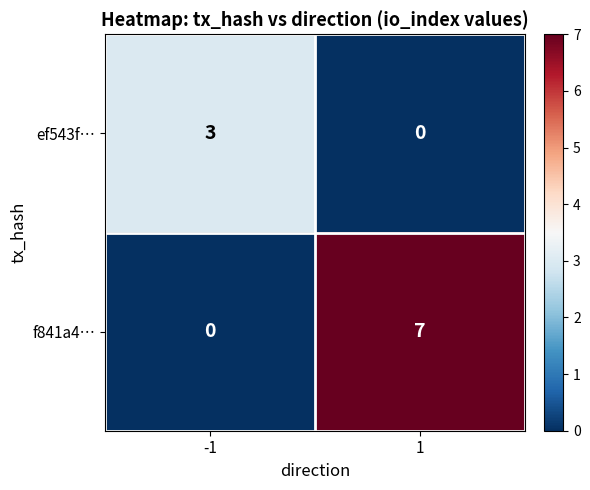

Reading right to left, transcribe all the data shown in this chart.

ef543f…: 1=0	-1=3
f841a4…: 1=7	-1=0